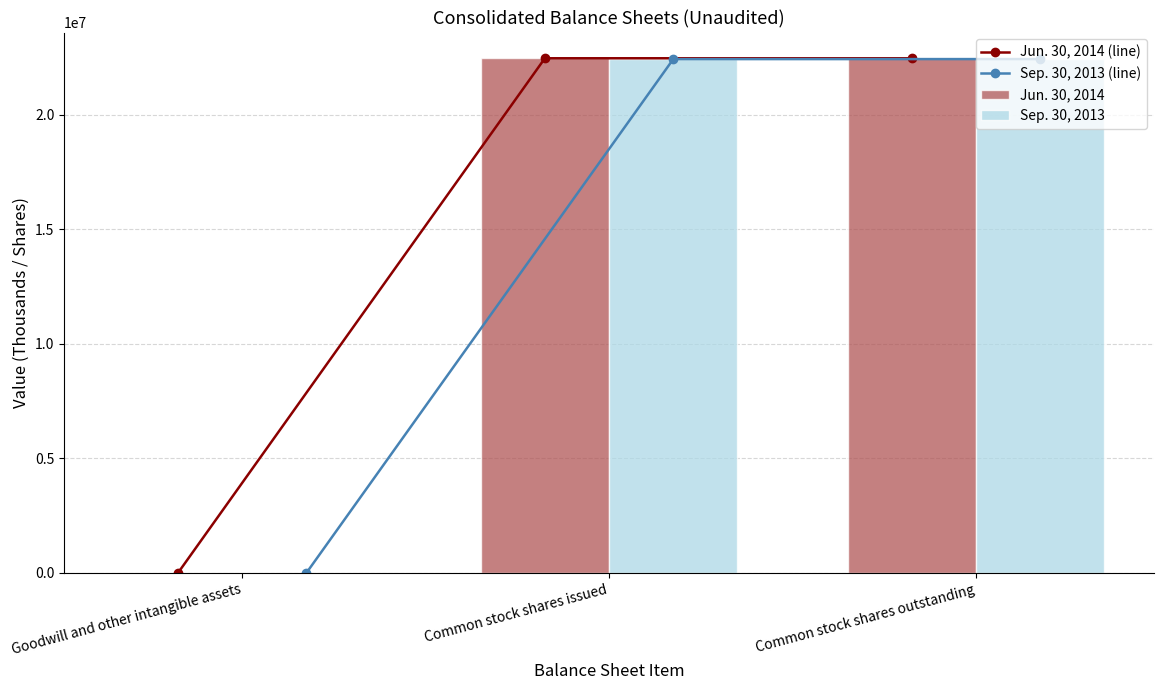

How many data points in Sep. 30, 2013 (line) are less than 22441253?

1